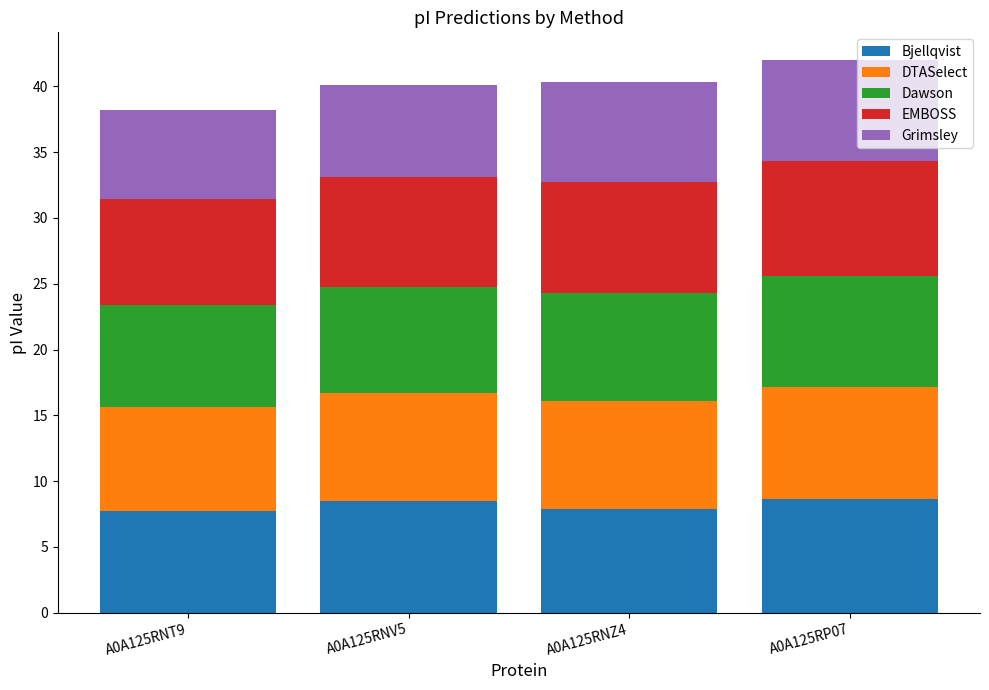

What is the total value across all series at A0A125RNZ4?

40.3